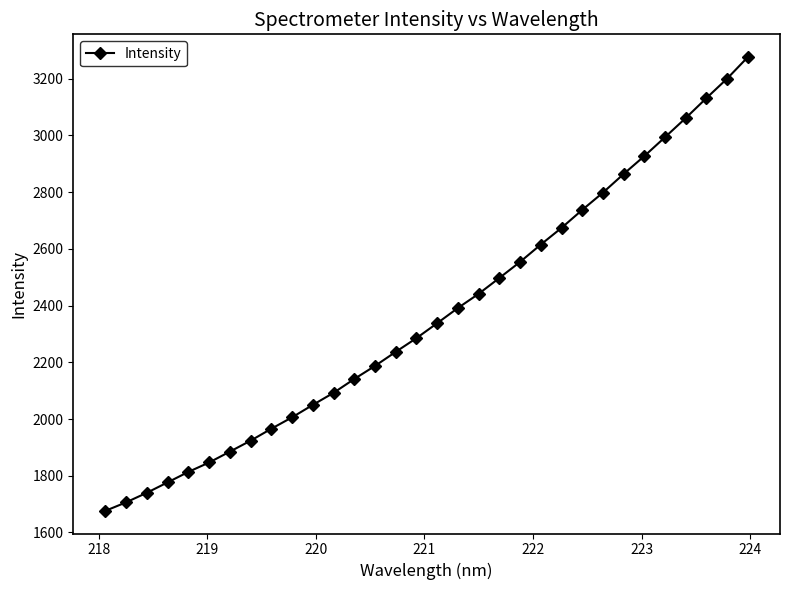

What is the value of the 21st point from the left?

2554.1